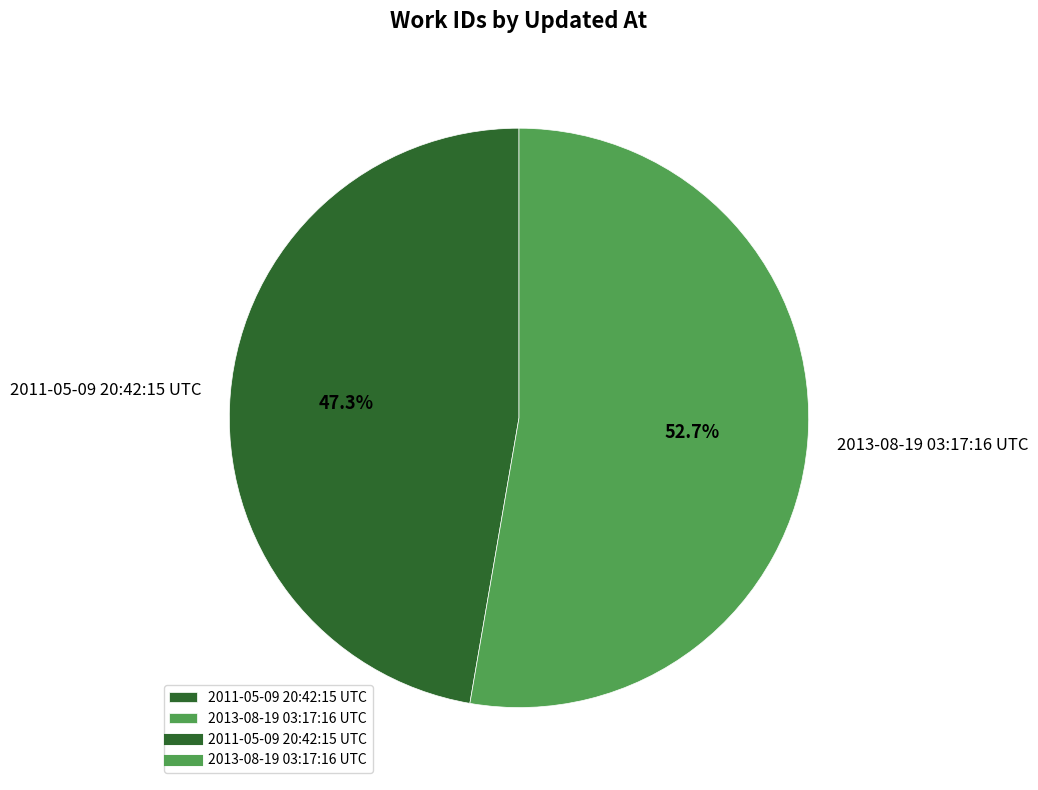

Does 2011-05-09 20:42:15 UTC represent more than half of the total?

No